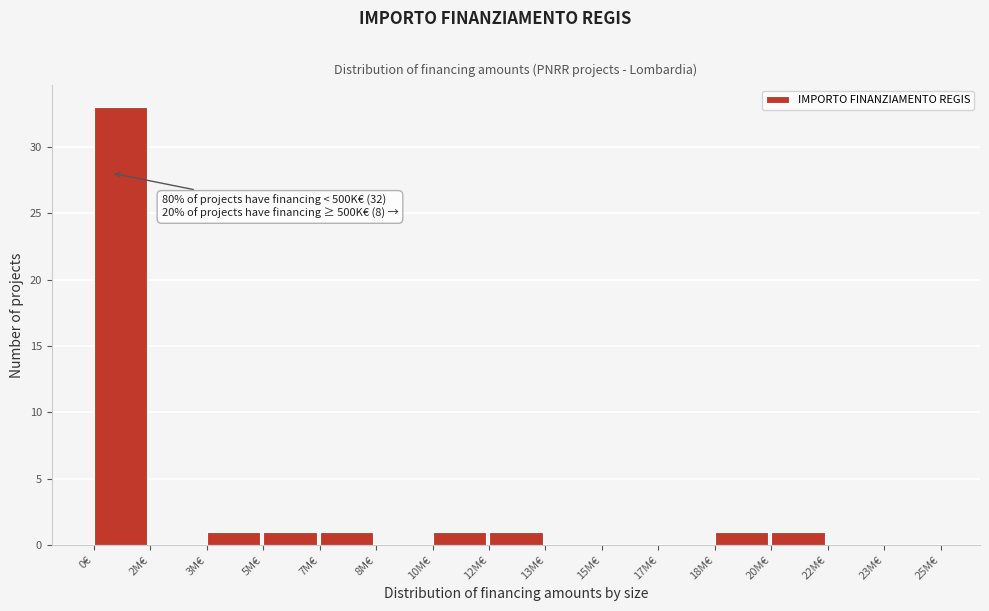

Reading left to right, extract all data points from this chart.

0€=33	2M€=0	3M€=1	5M€=1	7M€=1	8M€=0	10M€=1	12M€=1	13M€=0	15M€=0	17M€=0	18M€=1	20M€=1	22M€=0	23M€=0